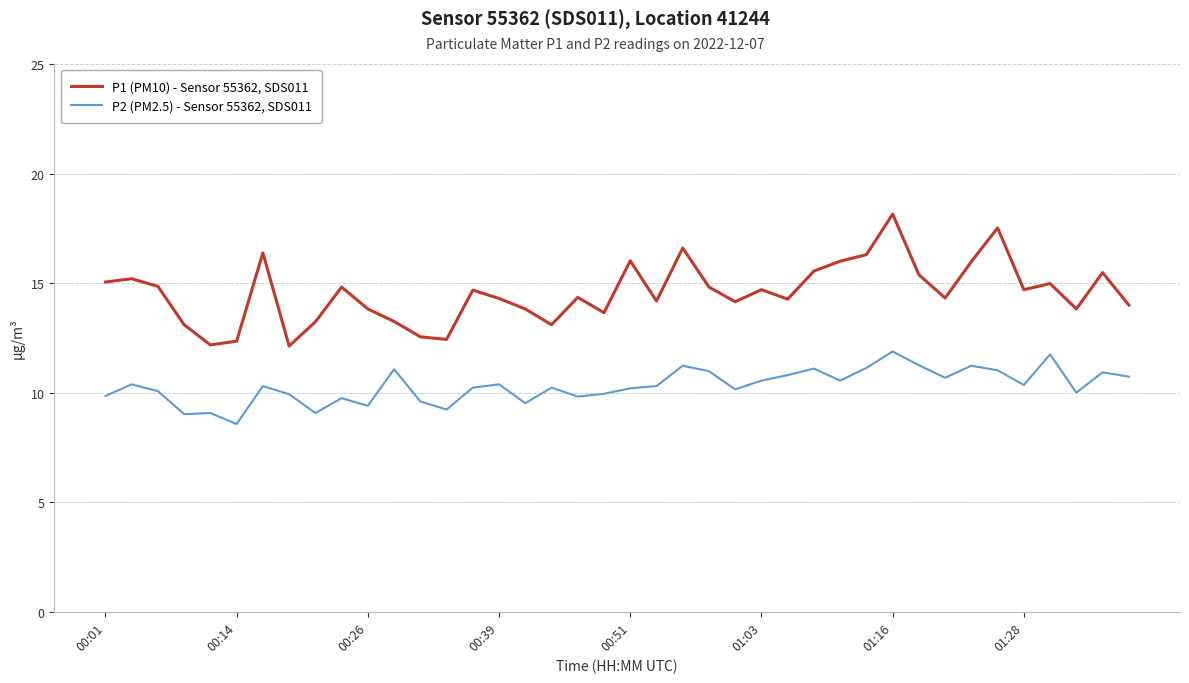

True or false: P2 (PM2.5) - Sensor 55362, SDS011 has more than 2 interior local peaks.

True